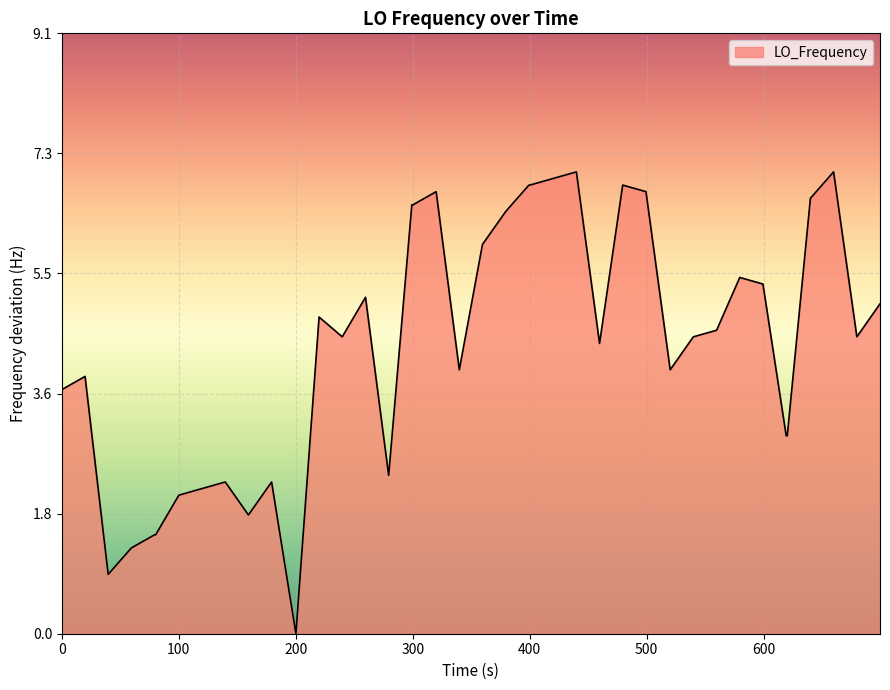

What is the difference between the maximum and minimum values?

7.0